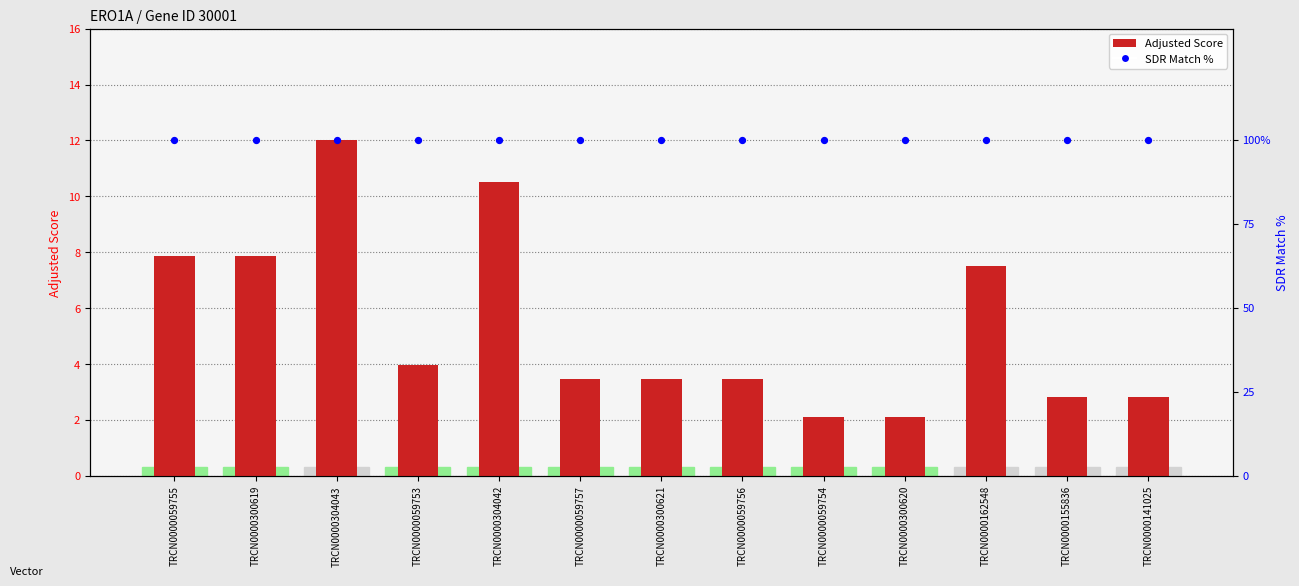

At how many categories does at least one series exceed 75?

13